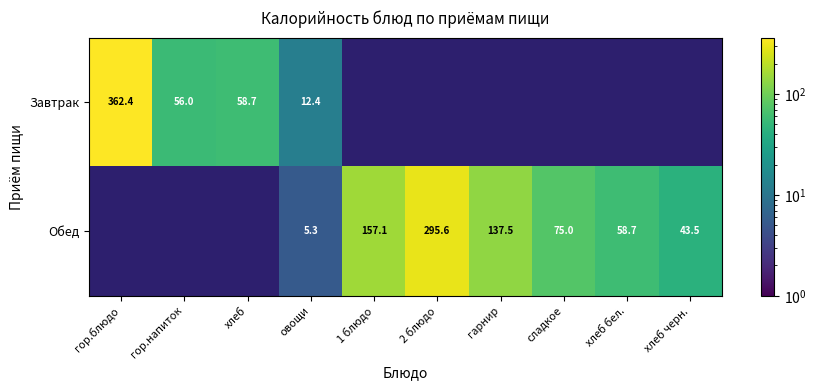

Rank the series by their average value, from lowest to highest.

Завтрак, Обед